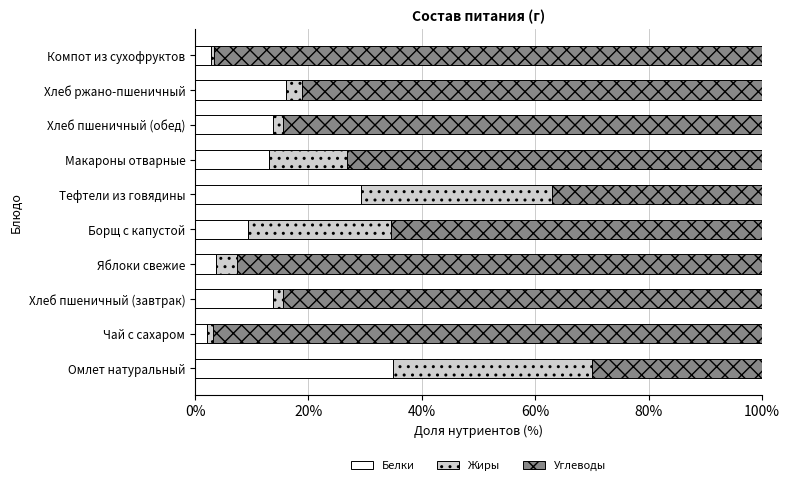

What are all the series names shown in the legend?

Белки, Жиры, Углеводы